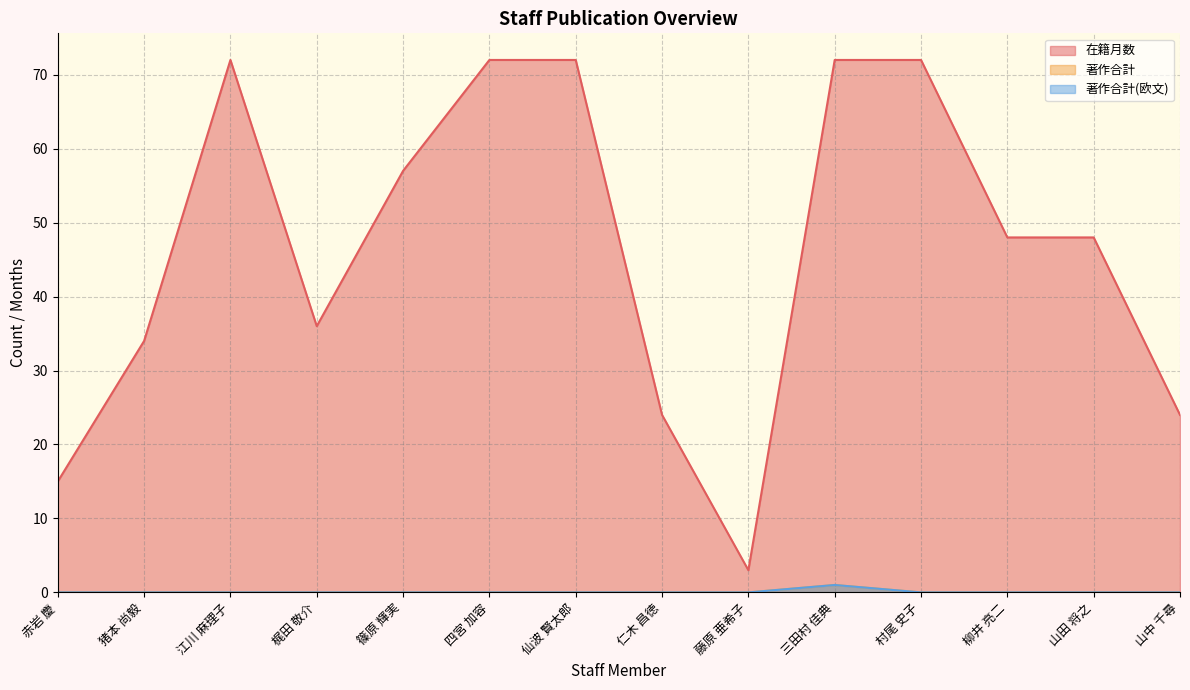

The 著作合計(欧文) series shows 0 at 仙波 賢太郎. True or false?

True